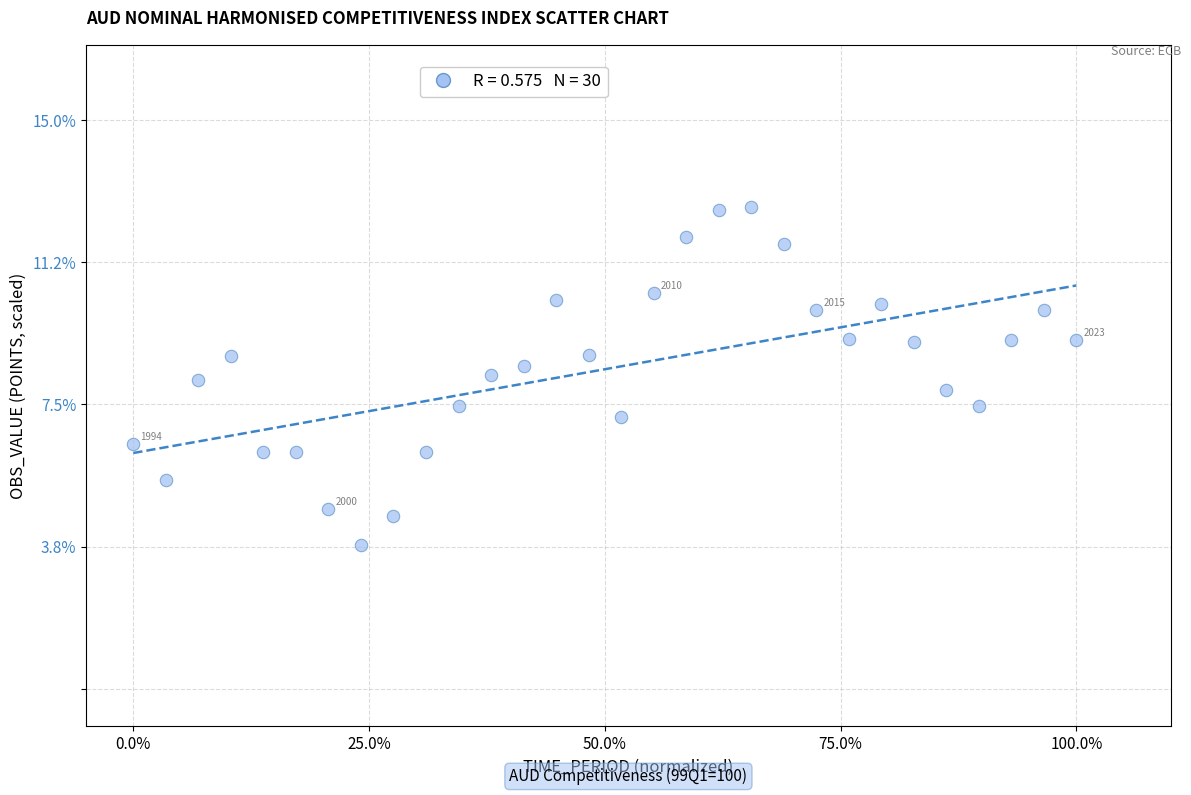

What is the range of X values (max minus min)?

1.0